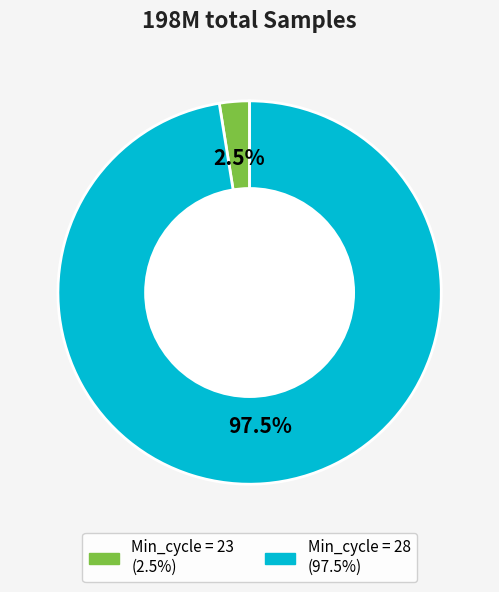

Does any single category account for the majority?

Yes